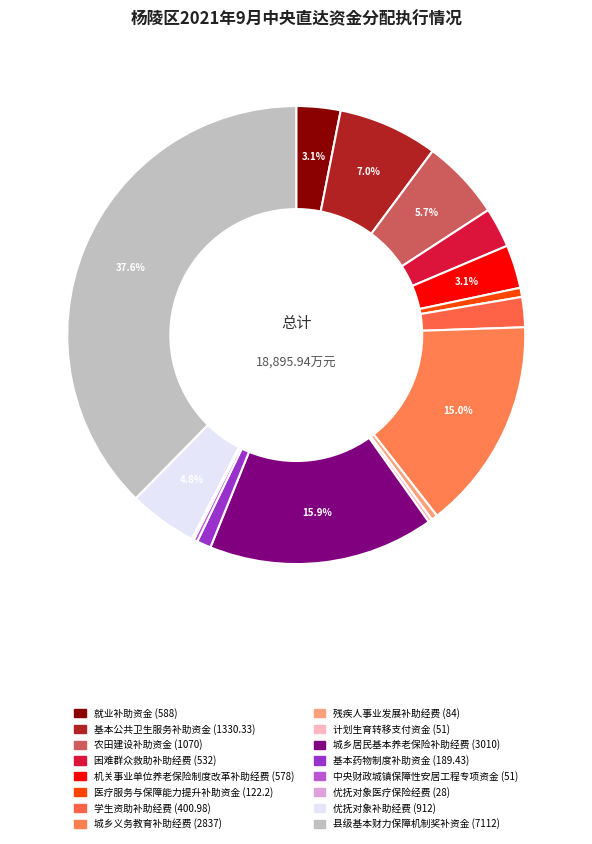

To the nearest percent, what is the average slice percentage?

6%